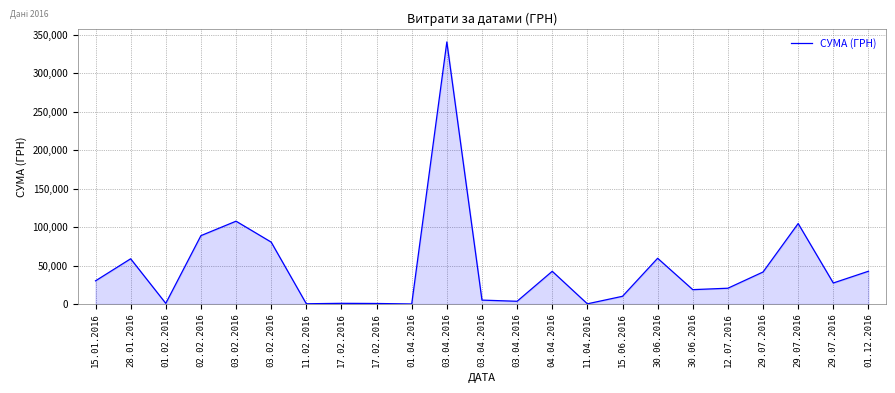

Does the chart display data point markers on the line(s)?

No